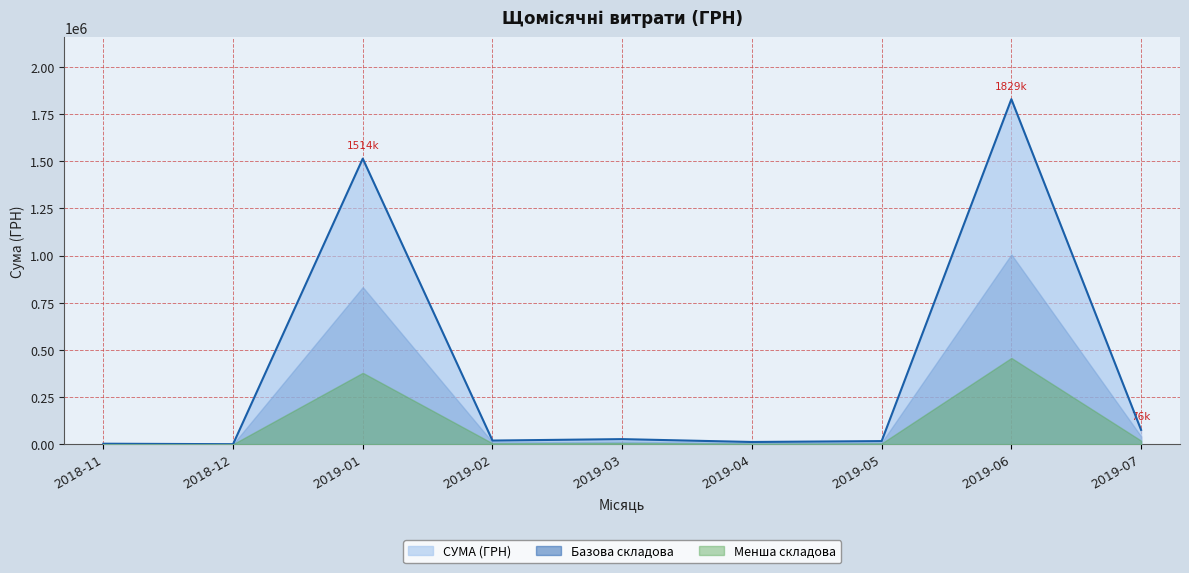

The chart shows a value of 2350.0 at 11. True or false?

True